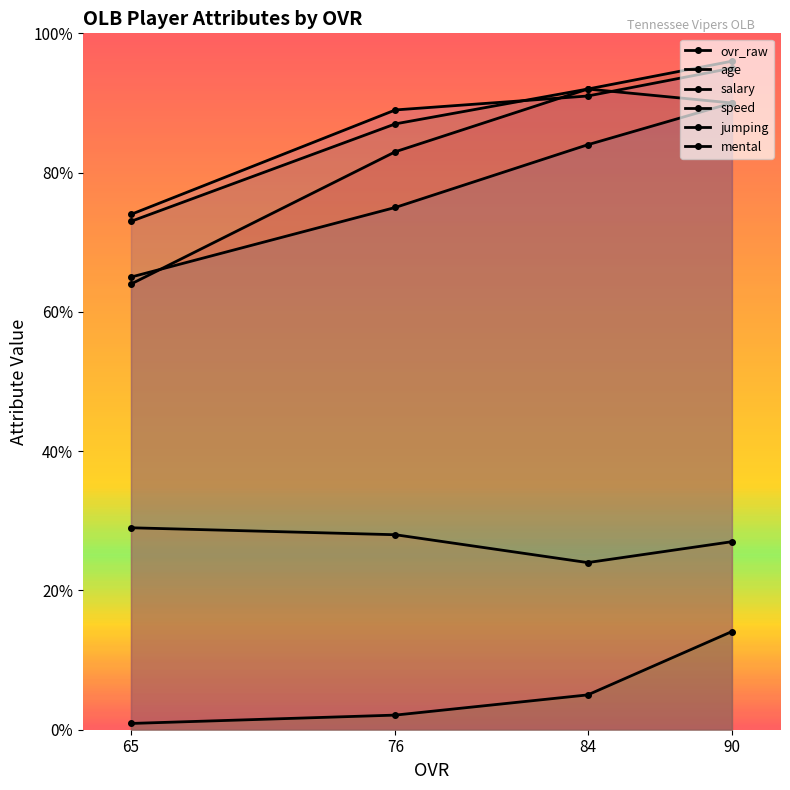

At how many categories does at least one series exceed 68?

4